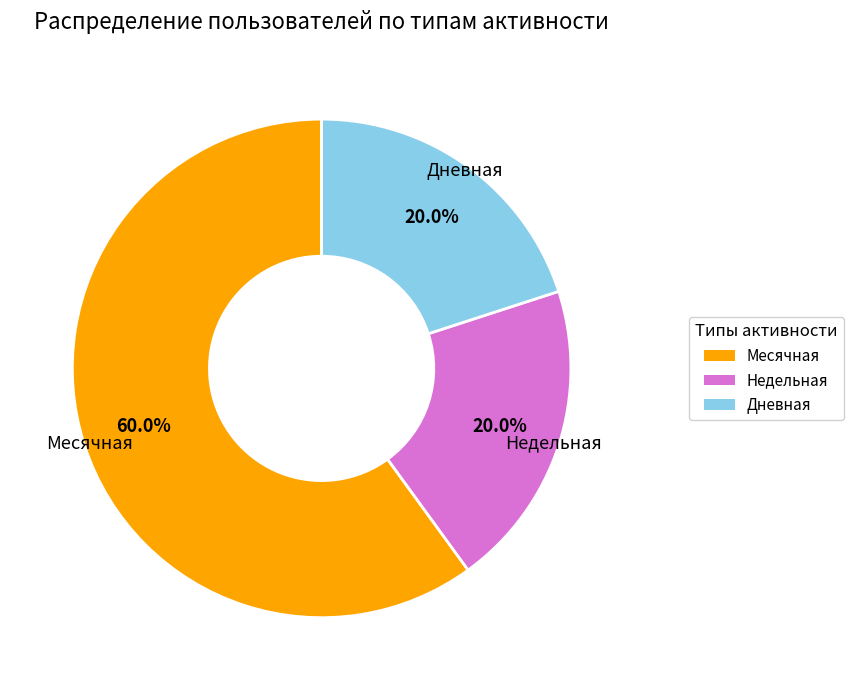

Does any single category account for the majority?

Yes